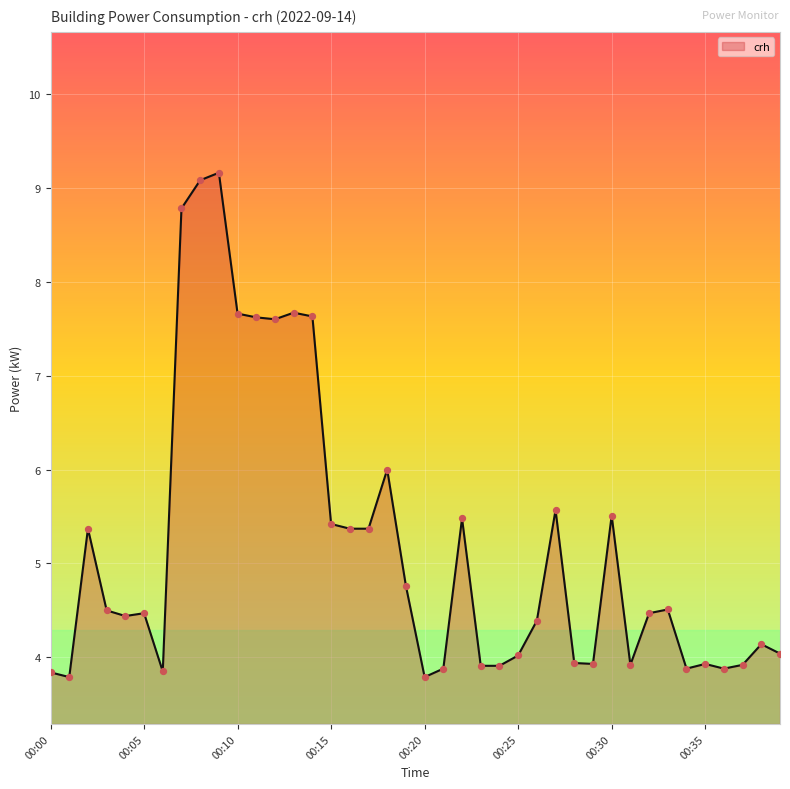

What is the maximum value shown in the chart?

9.2